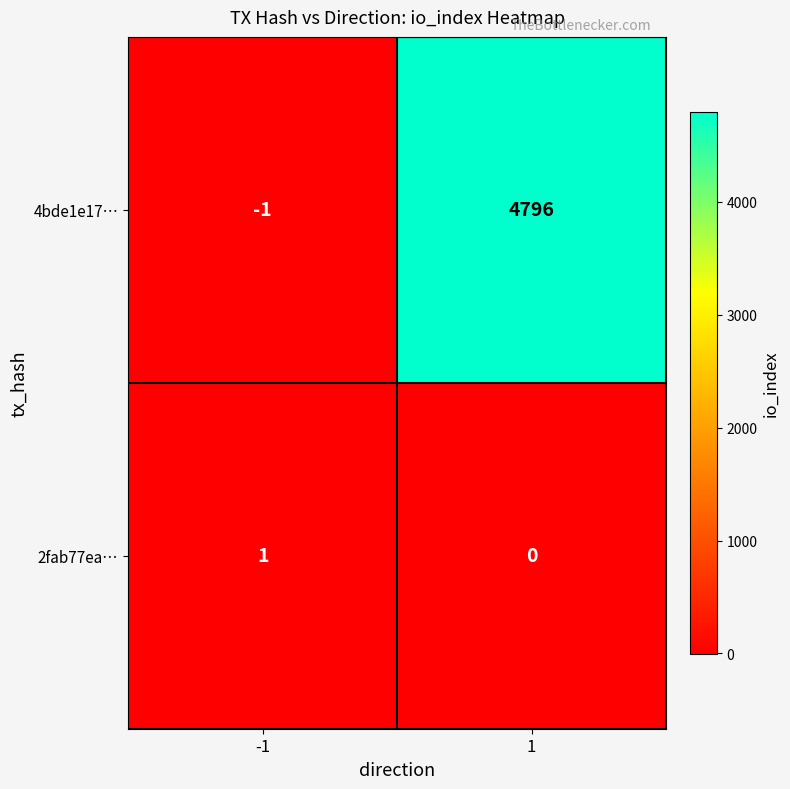

How many values in 2fab77ea… are above zero?

1